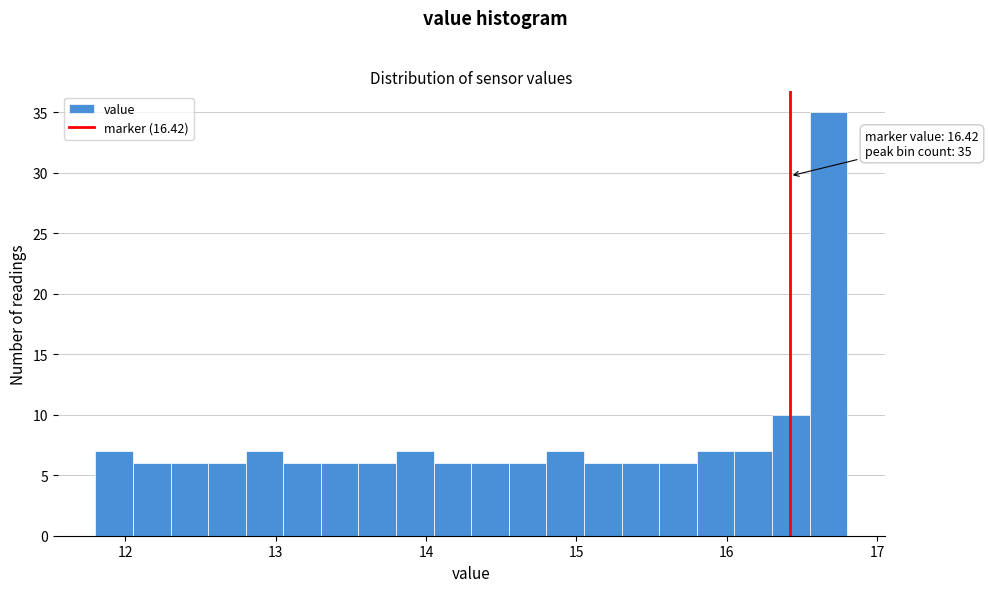

Around what value on the x-axis is the tallest bar? Give the approximate position of its centre, as read against the axis.

16.7